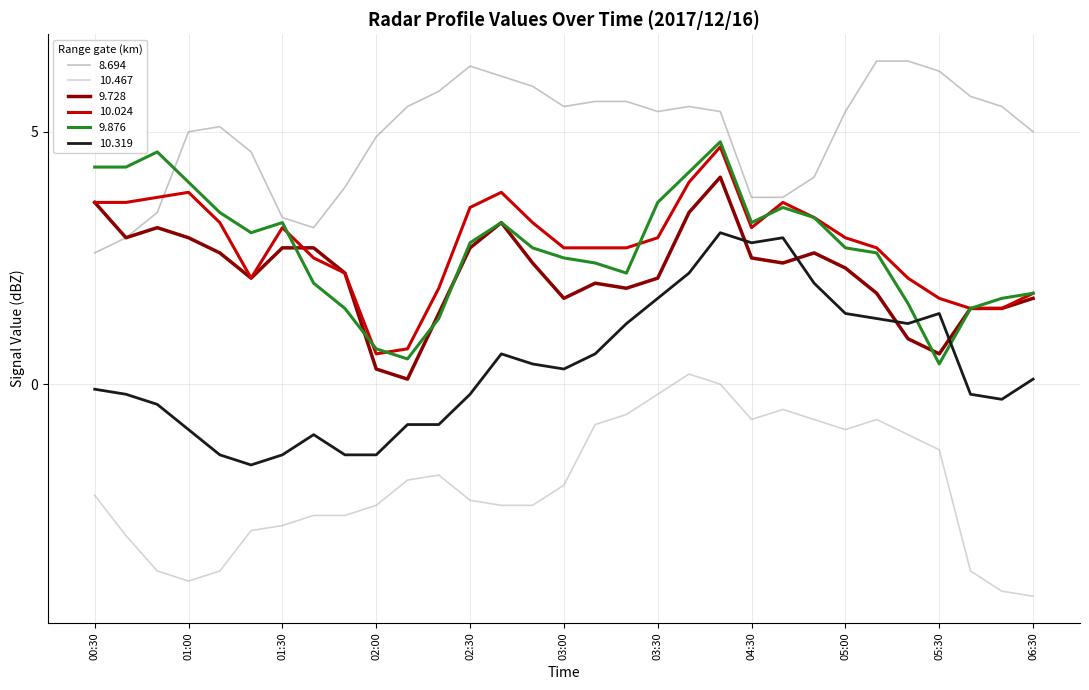

What is the difference between the maximum and second lowest values in the 9.876 series?

4.3